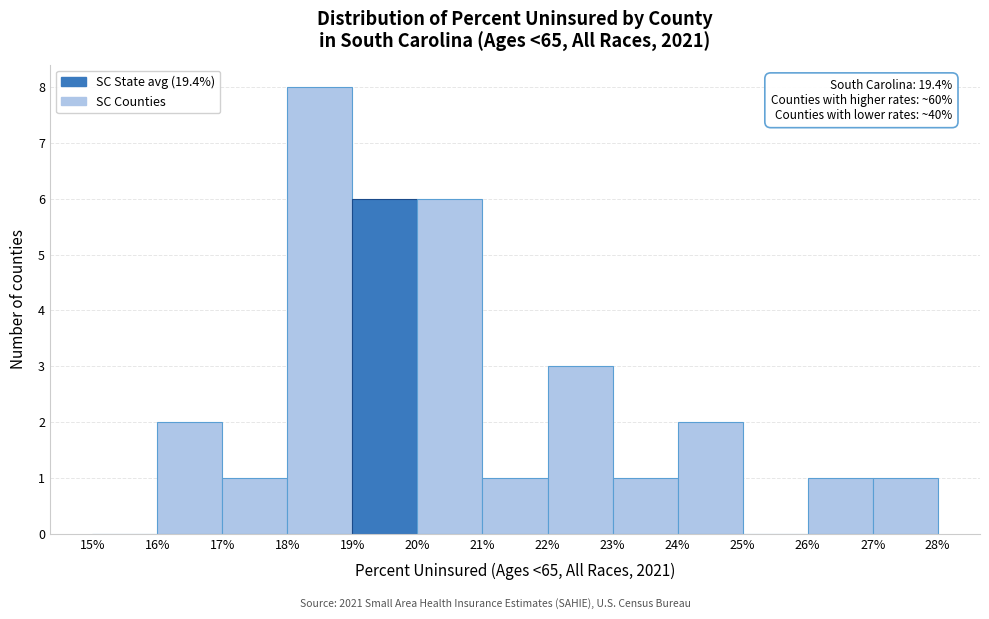

Over which range of the x-axis is the bar tallest?

18% to 19%